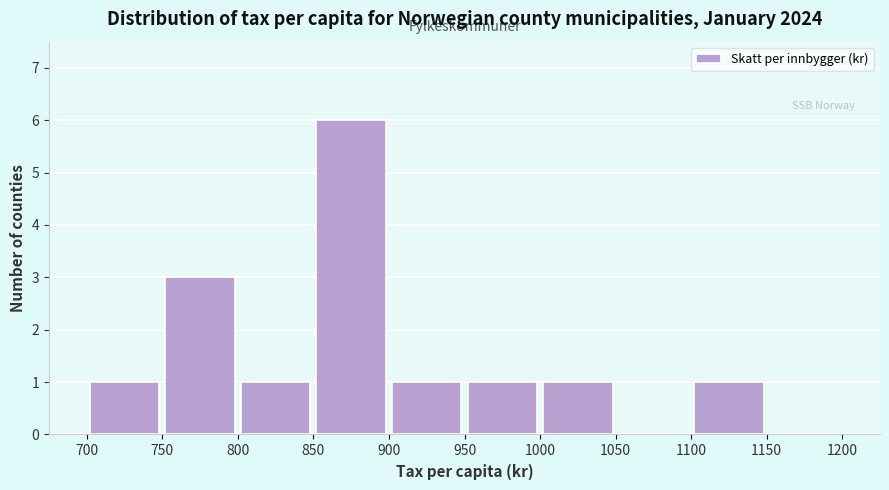

Reading left to right, transcribe this chart: for each bar, give the range it covers on the x-axis and its height. The values are not printed on the chart, so give them approximately, as read against the axis.

700 to 750: 1
750 to 800: 3
800 to 850: 1
850 to 900: 6
900 to 950: 1
950 to 1000: 1
1000 to 1050: 1
1050 to 1100: 0
1100 to 1150: 1
1150 to 1200: 0